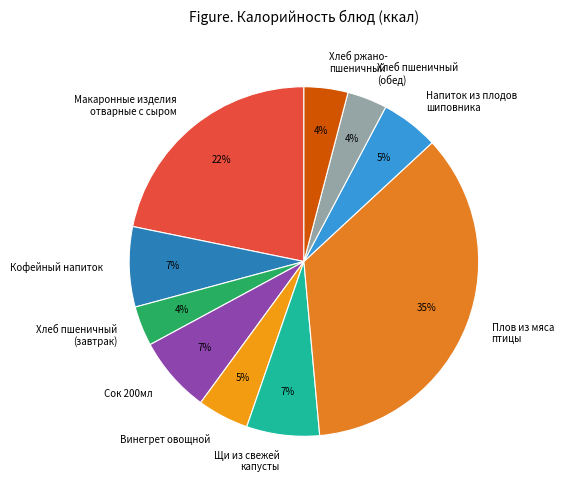

What percentage is the Плов из мяса птицы slice, to the nearest percent?

35%